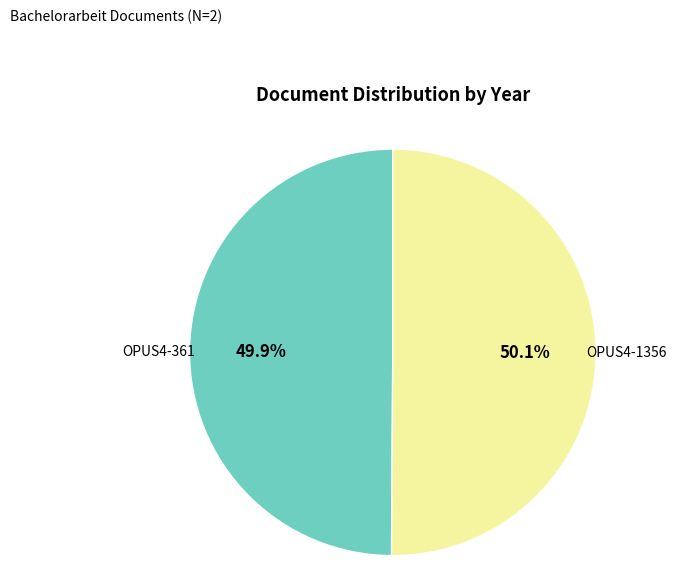

Is there a majority slice in this chart?

Yes